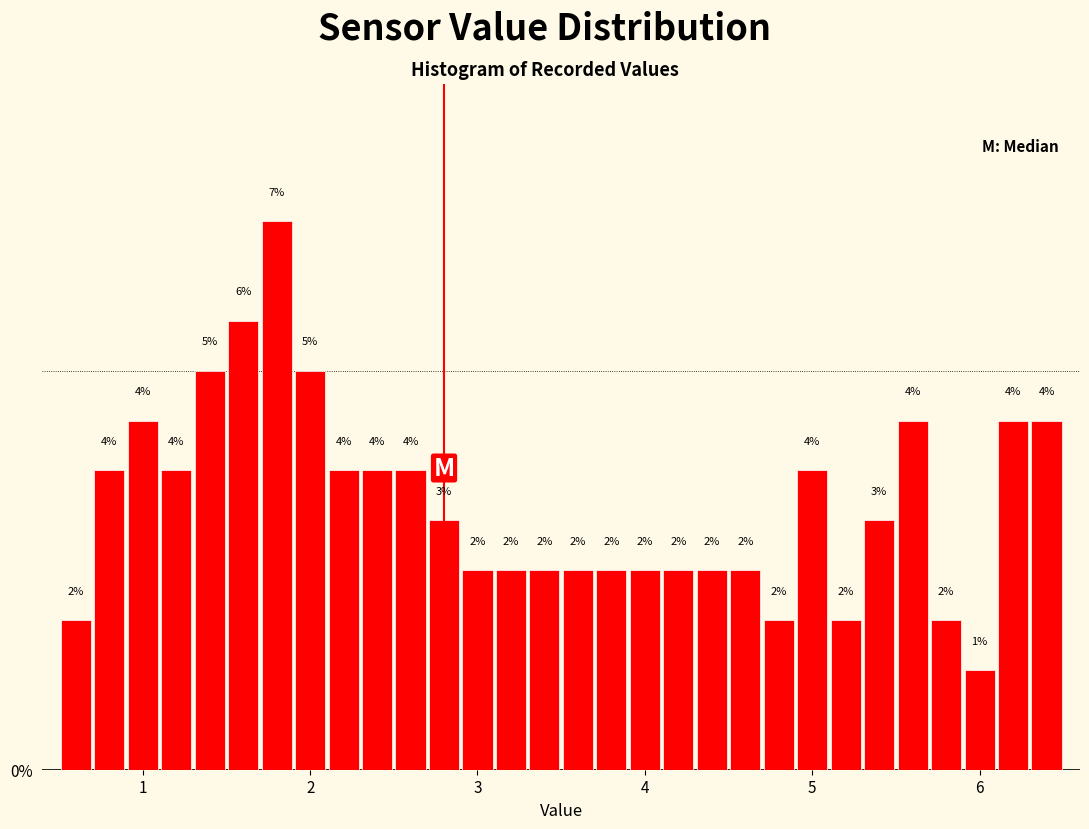

Around what value on the x-axis is the tallest bar? Give the approximate position of its centre, as read against the axis.

1.8